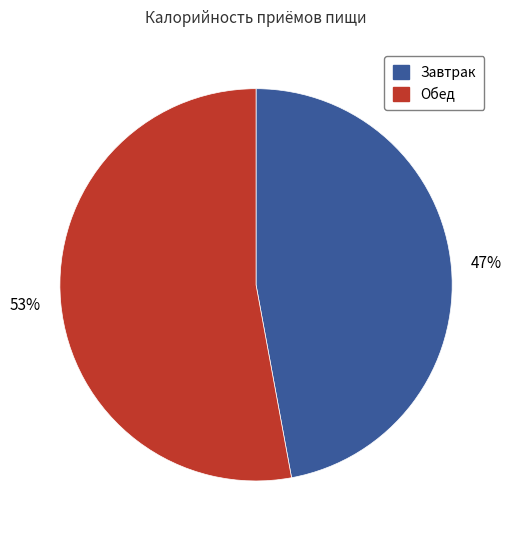

To the nearest percent, what portion does Завтрак represent?

47%